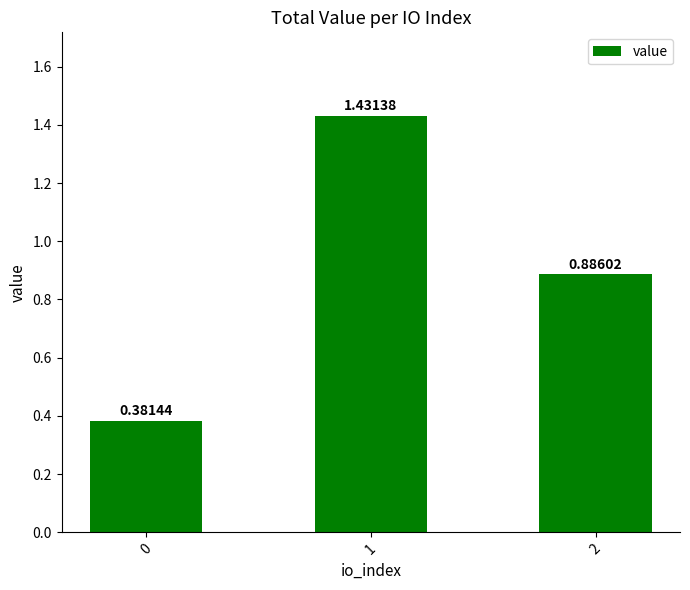

Rank the categories by value from highest to lowest.

1, 2, 0